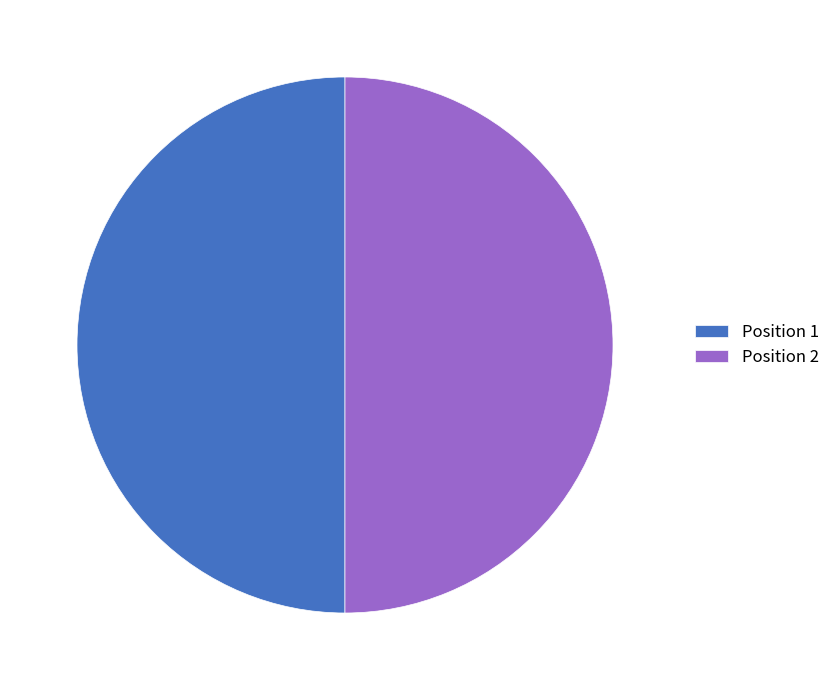

Do Position 1 and Position 2 together represent more than half of the pie?

Yes